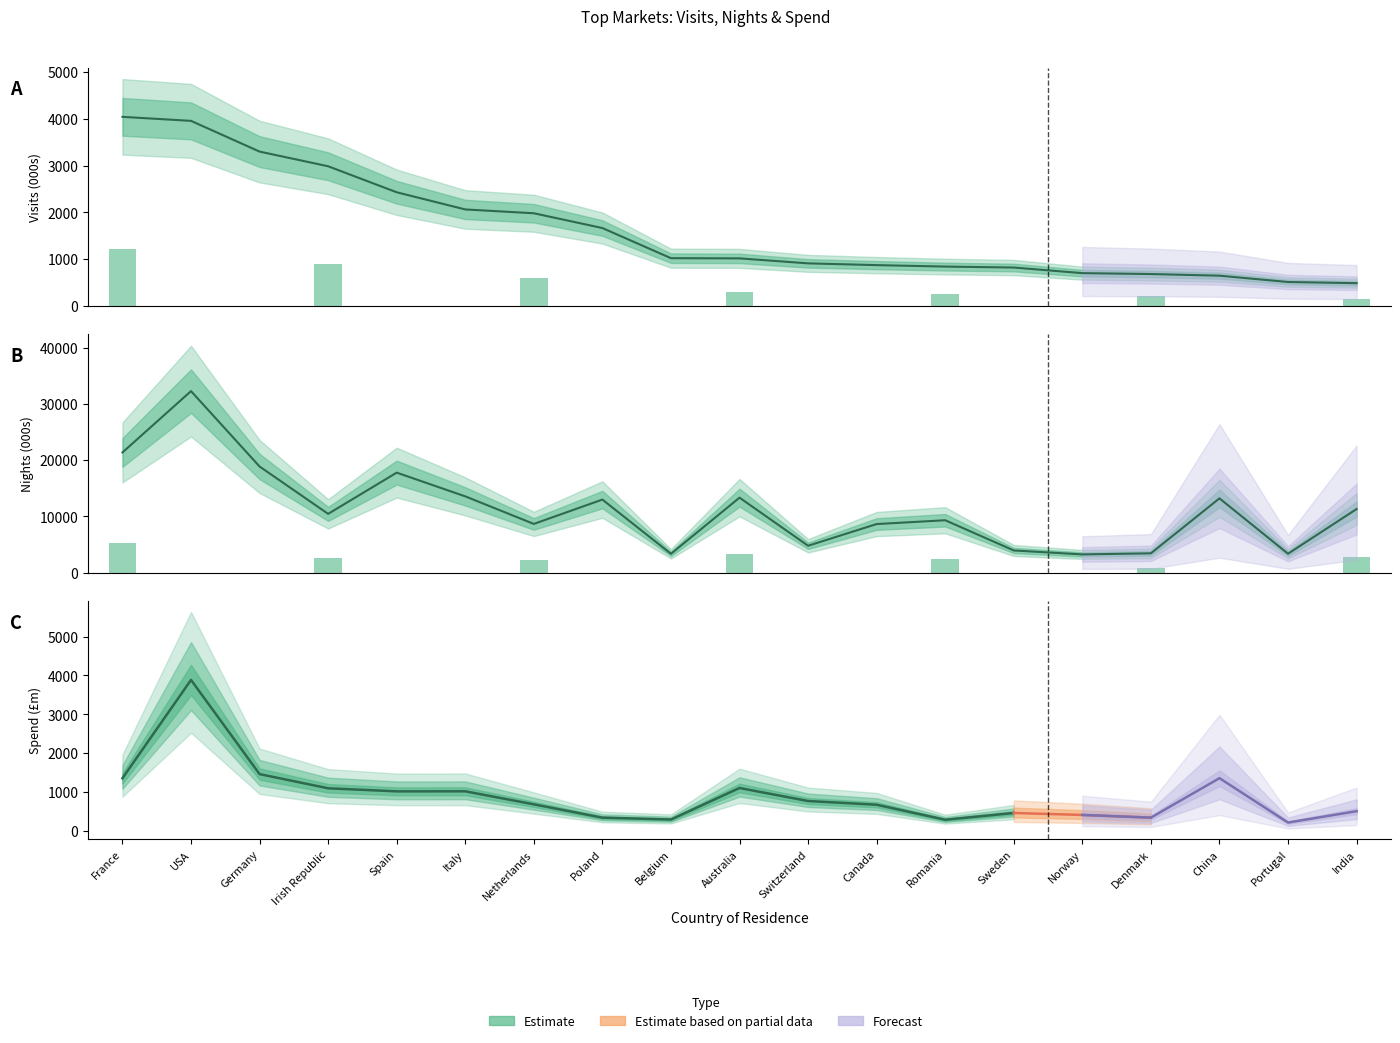

Rank the categories by Visits (000s) value from highest to lowest.

France, USA, Germany, Irish Republic, Spain, Italy, Netherlands, Poland, Belgium, Australia, Switzerland, Canada, Romania, Sweden, Norway, Denmark, China, Portugal, India